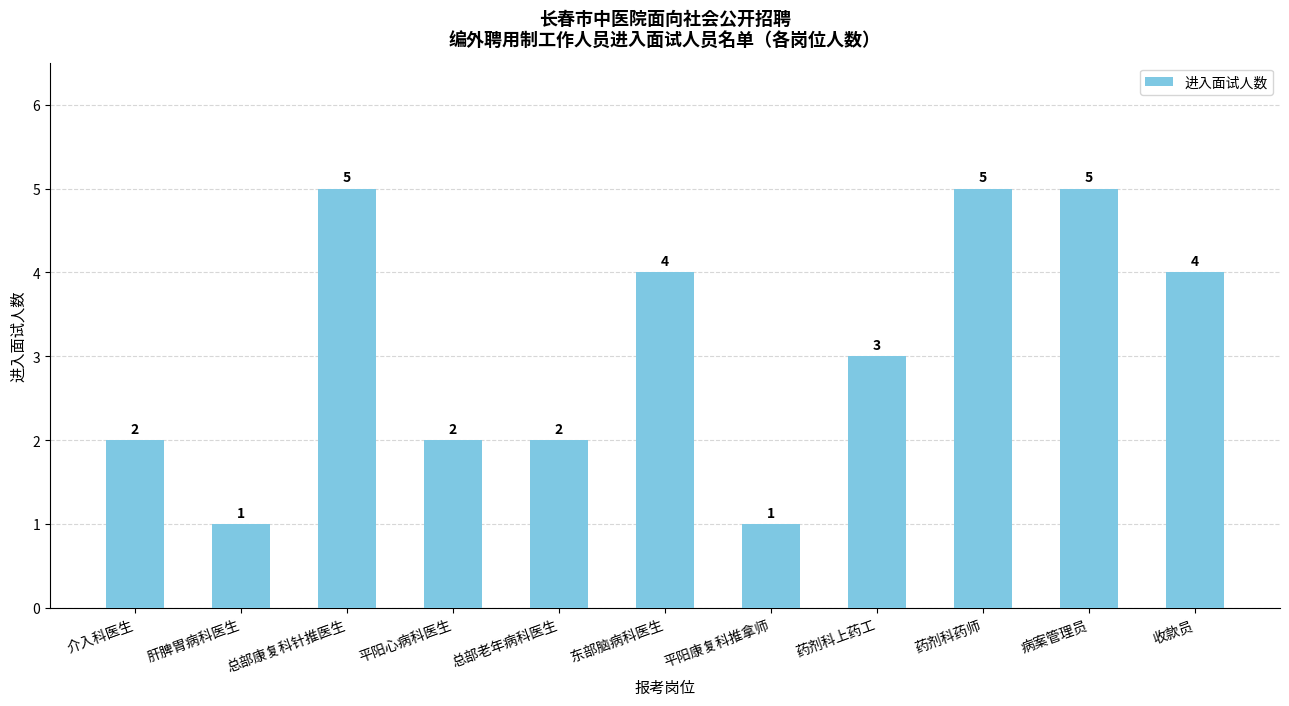

What is the change in value from 药剂科上药工 to 收款员?

+1